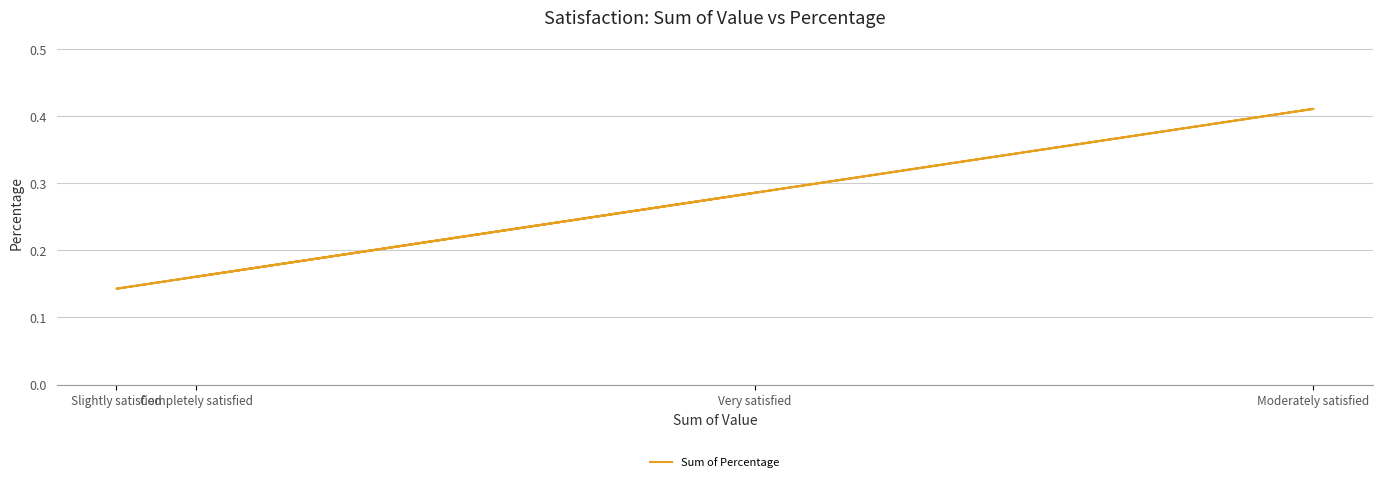

What is the smallest value displayed?

0.1